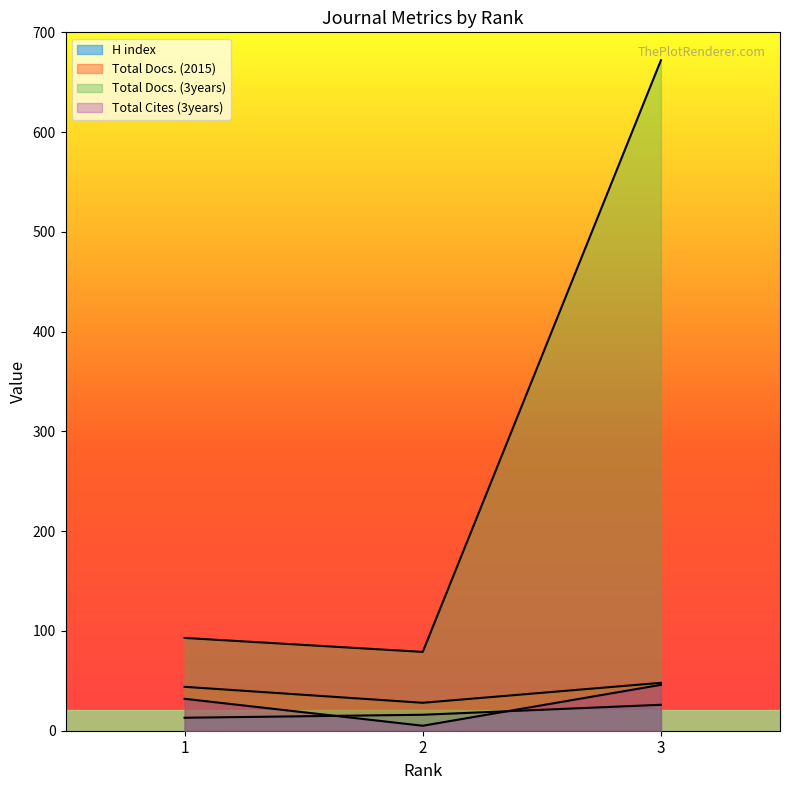

What is the sum of all H index values?

55